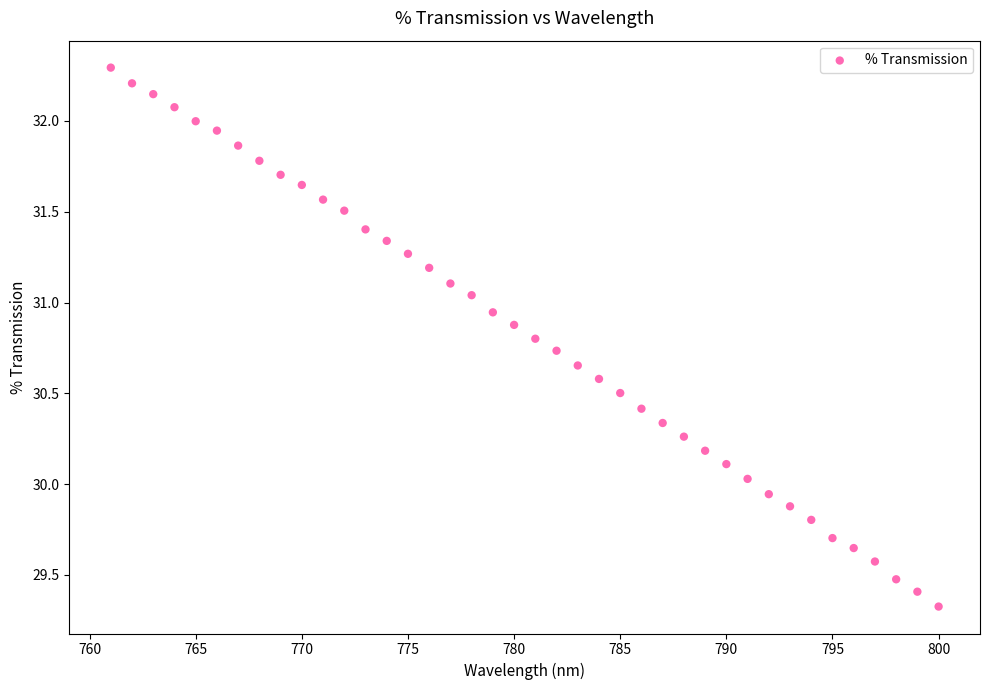

What is the range of X values (max minus min)?

39.0